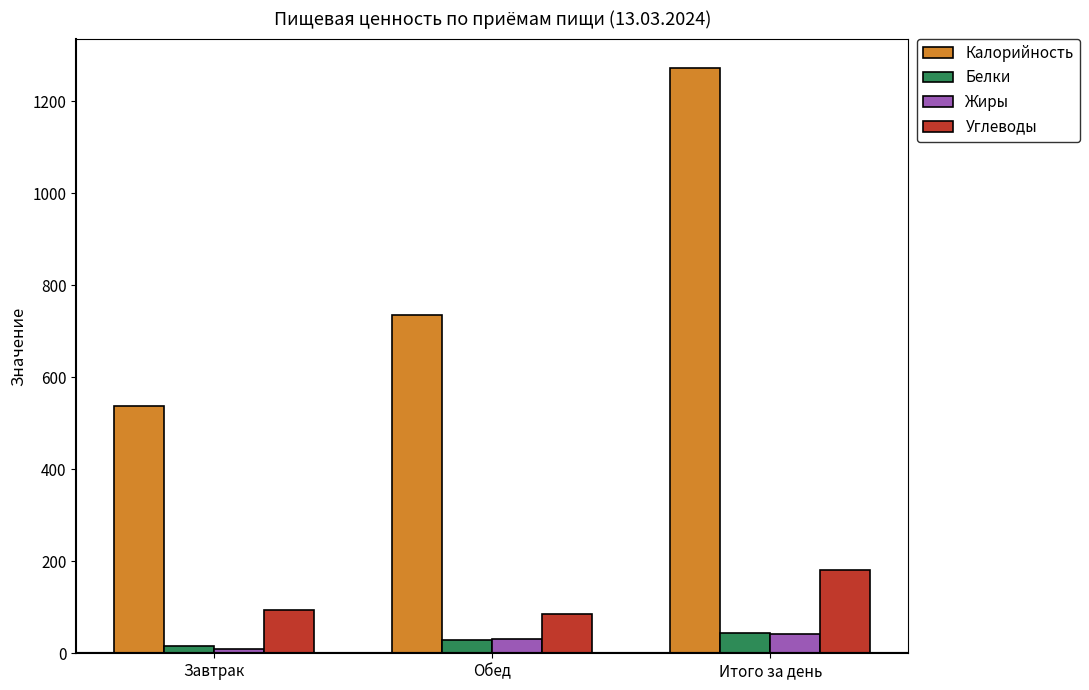

The value of Калорийность at Итого за день is 1272.3. True or false?

True